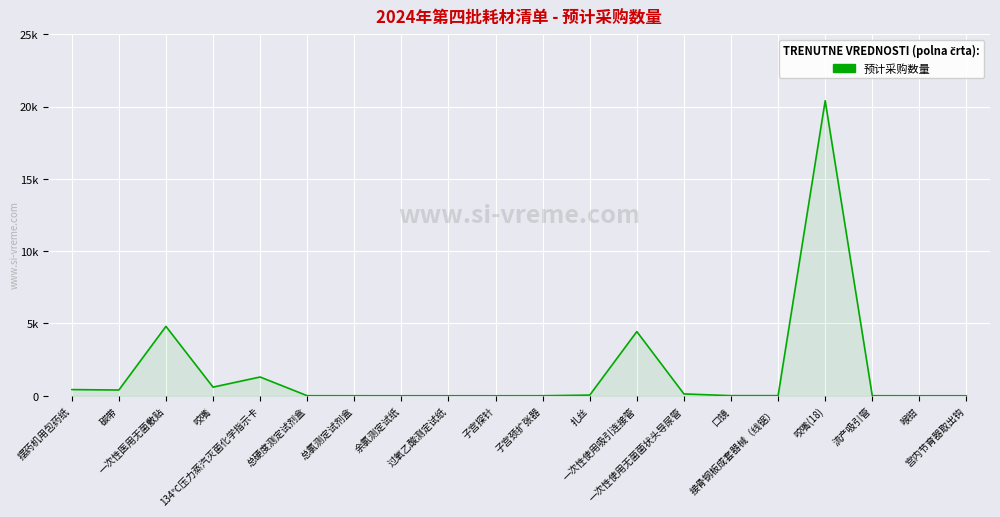

Does the chart display data point markers on the line(s)?

No